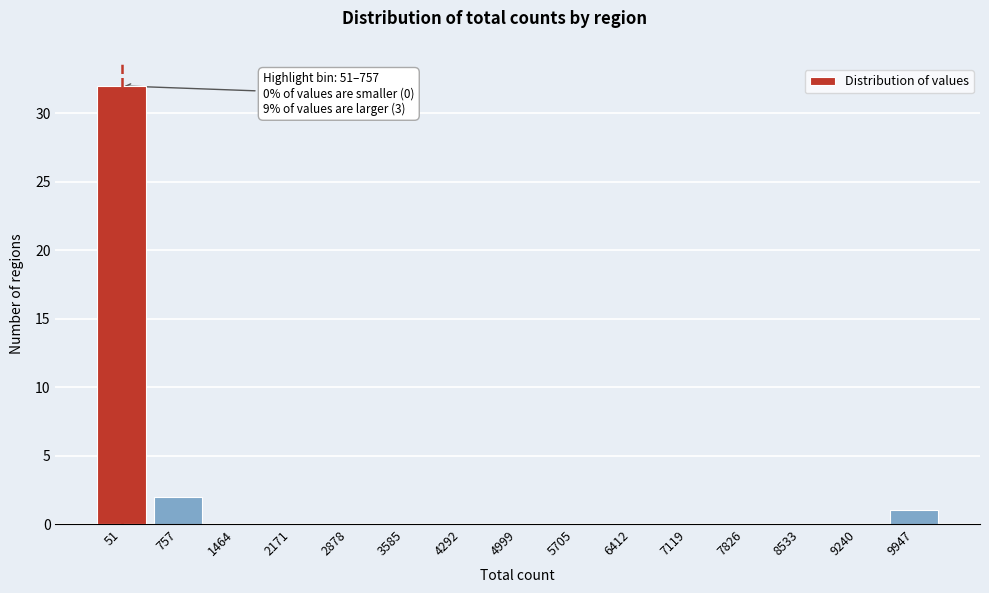

Reading left to right, list all the values displayed in this chart.

51=32	757=2	1464=0	2171=0	2878=0	3585=0	4292=0	4999=0	5705=0	6412=0	7119=0	7826=0	8533=0	9240=0	9947=1